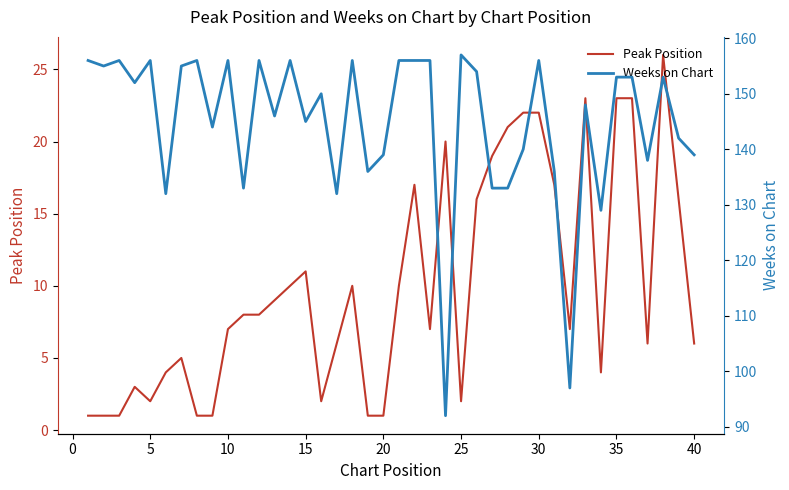

What is the maximum value for Peak Position?

26